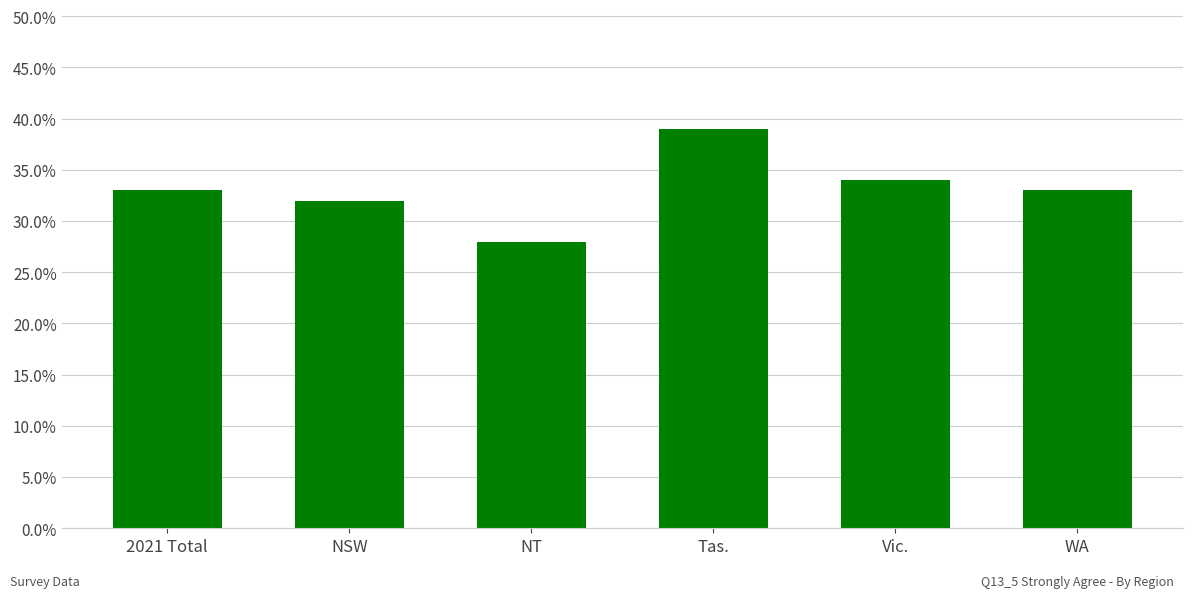

What is the difference between the second highest and minimum values?

0.1